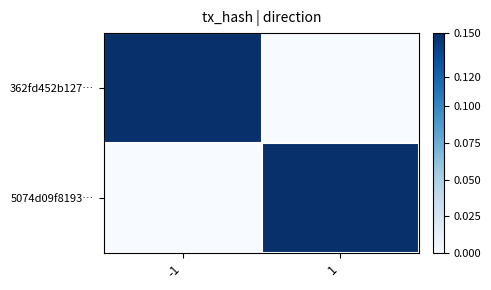

Rank the series at 1 from highest to lowest value.

5074d09f8193…, 362fd452b127…